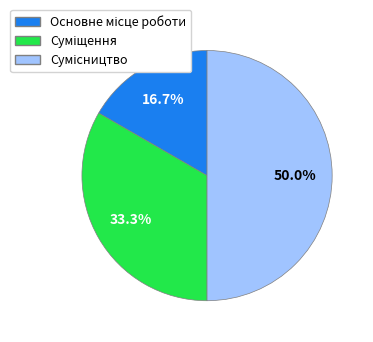

Is Суміщення the majority of the pie?

No